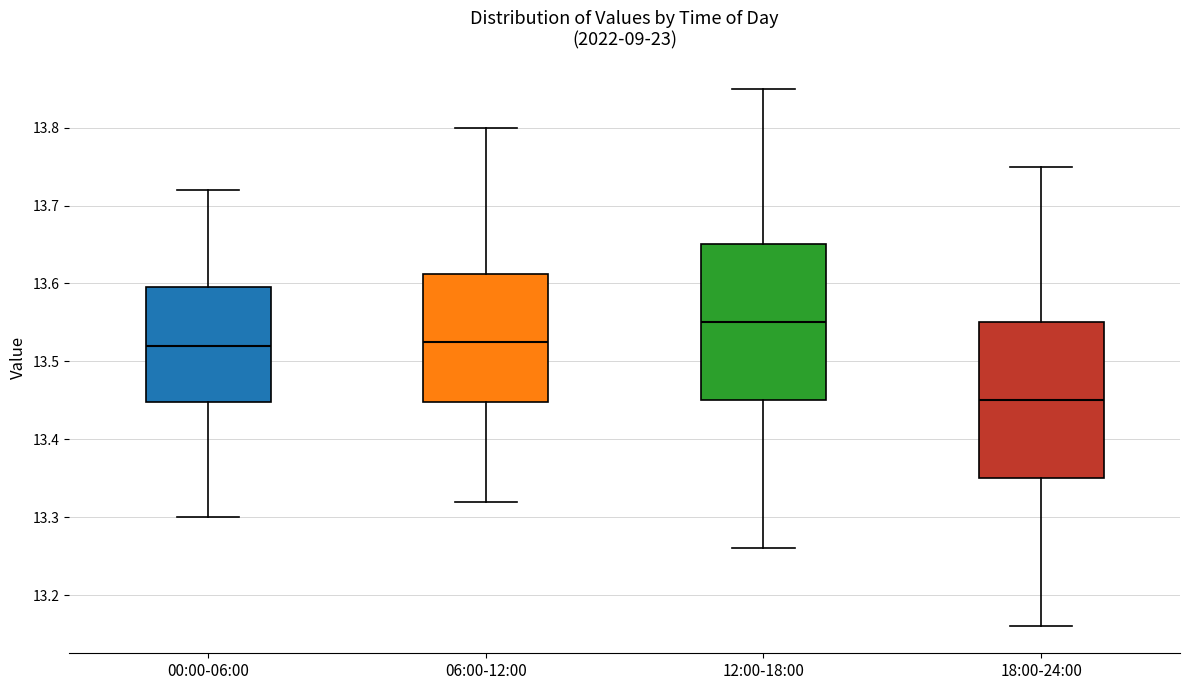

Reading left to right, transcribe this box plot: for each box, give where its median line is, the range the box spans, and where its two whiskers end, as read against the y-axis. The values are not printed on the chart, so give them approximately, as read against the axis.

00:00-06:00: median 13.52, box 13.45 to 13.60, whiskers 13.30 to 13.72
06:00-12:00: median 13.53, box 13.45 to 13.61, whiskers 13.32 to 13.80
12:00-18:00: median 13.55, box 13.45 to 13.65, whiskers 13.26 to 13.85
18:00-24:00: median 13.45, box 13.35 to 13.55, whiskers 13.16 to 13.75